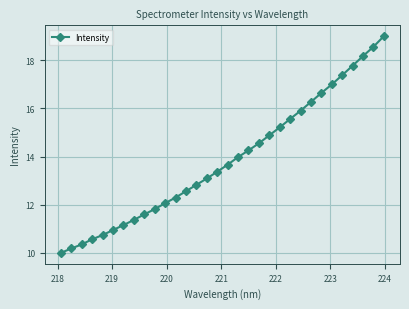

Does the chart display data point markers on the line(s)?

Yes